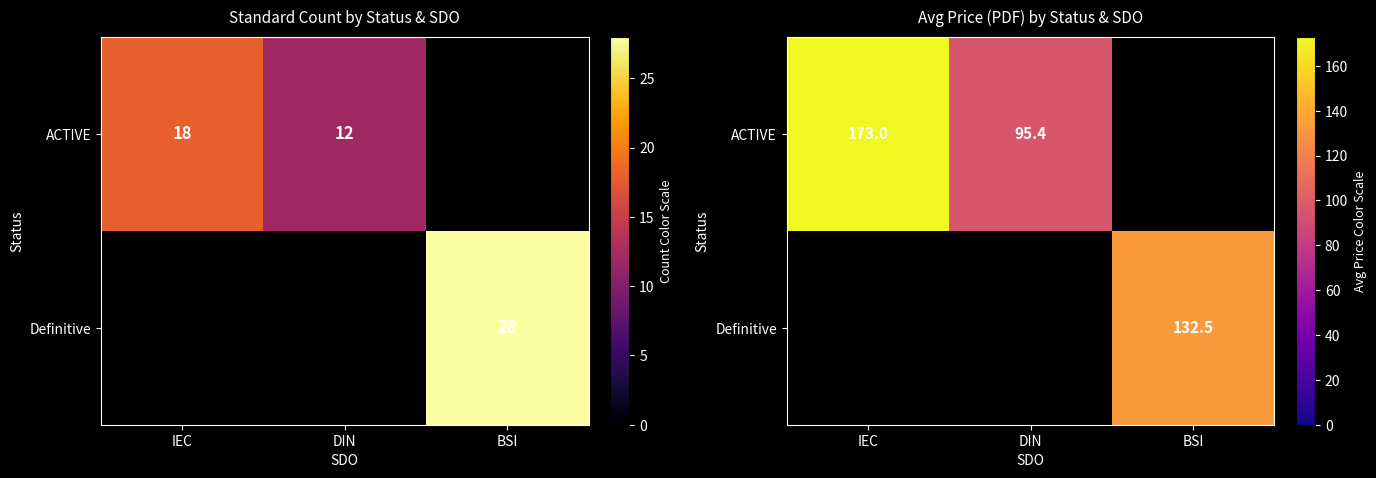

At which label is ACTIVE closest to 134?

DIN